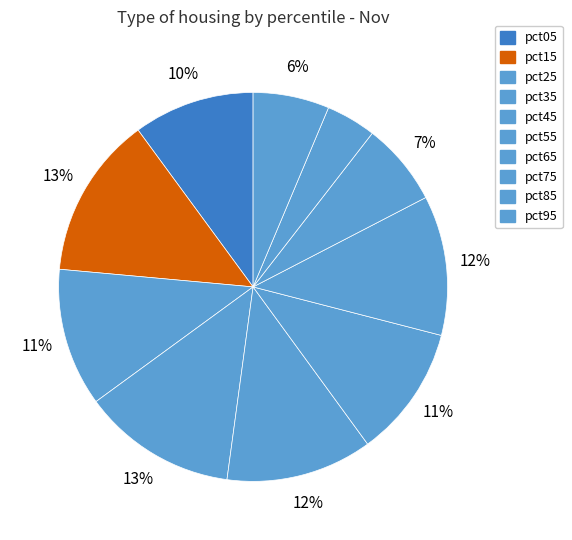

What percentage is the pct55 slice, to the nearest percent?

11%